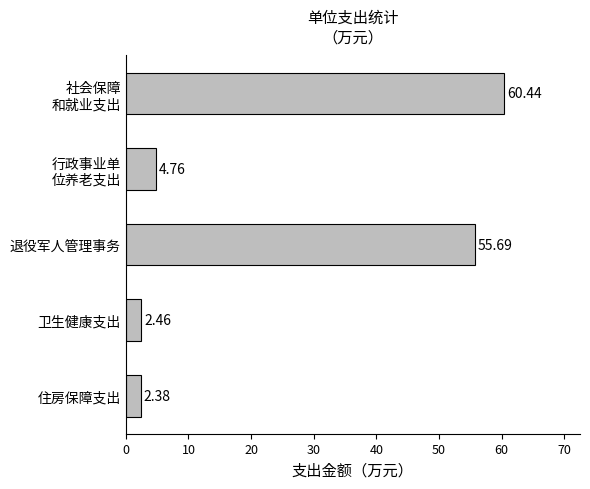

How many values are below 4?

2